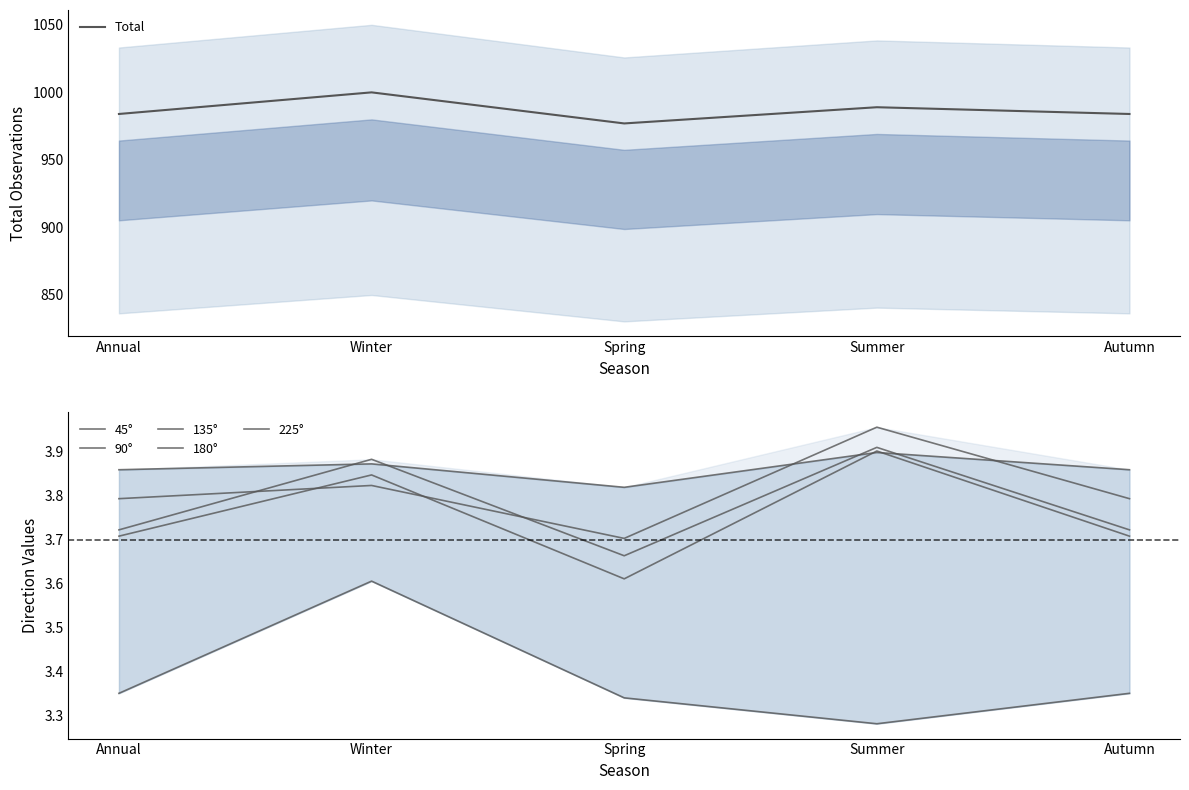

What is the value of the 45° point at the 2nd from the left?

3.9